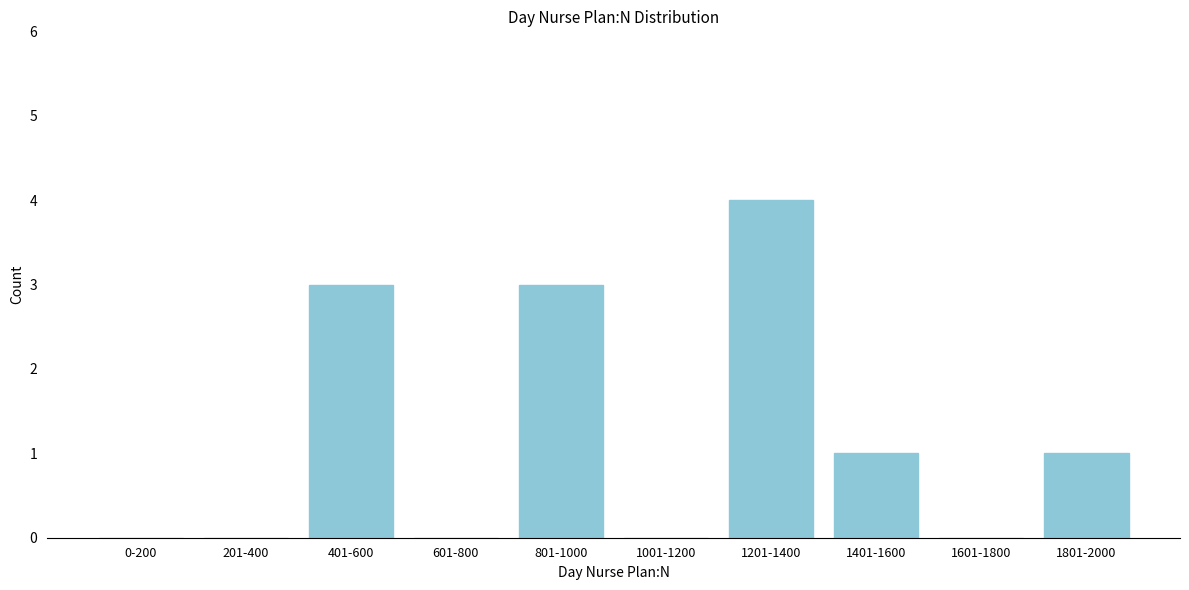

Reading left to right, list all the values displayed in this chart.

0-200=0	201-400=0	401-600=3	601-800=0	801-1000=3	1001-1200=0	1201-1400=4	1401-1600=1	1601-1800=0	1801-2000=1